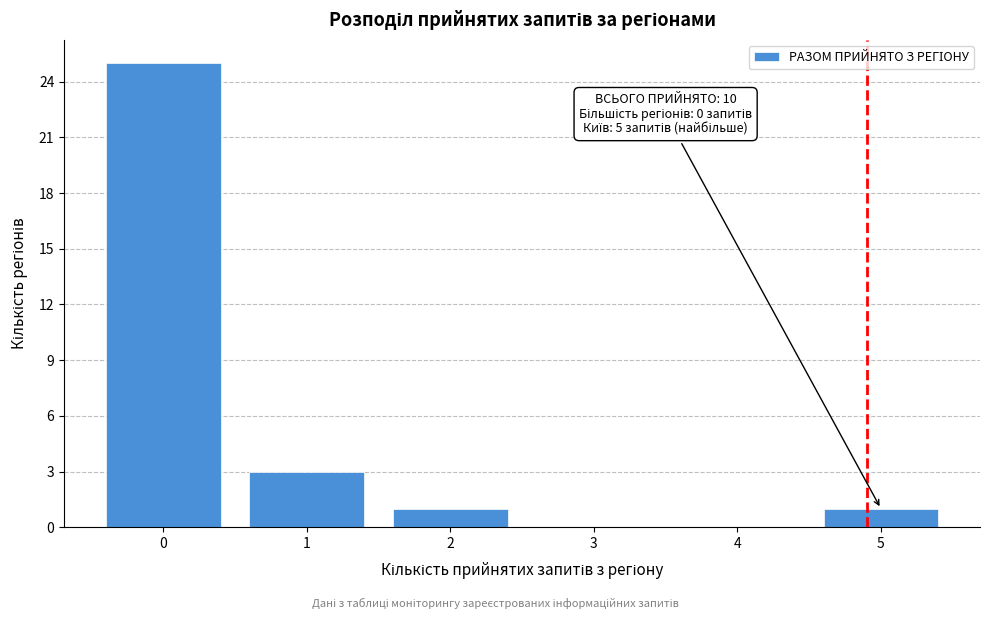

Reading right to left, transcribe all the data shown in this chart.

5=1	4=0	3=0	2=1	1=3	0=25